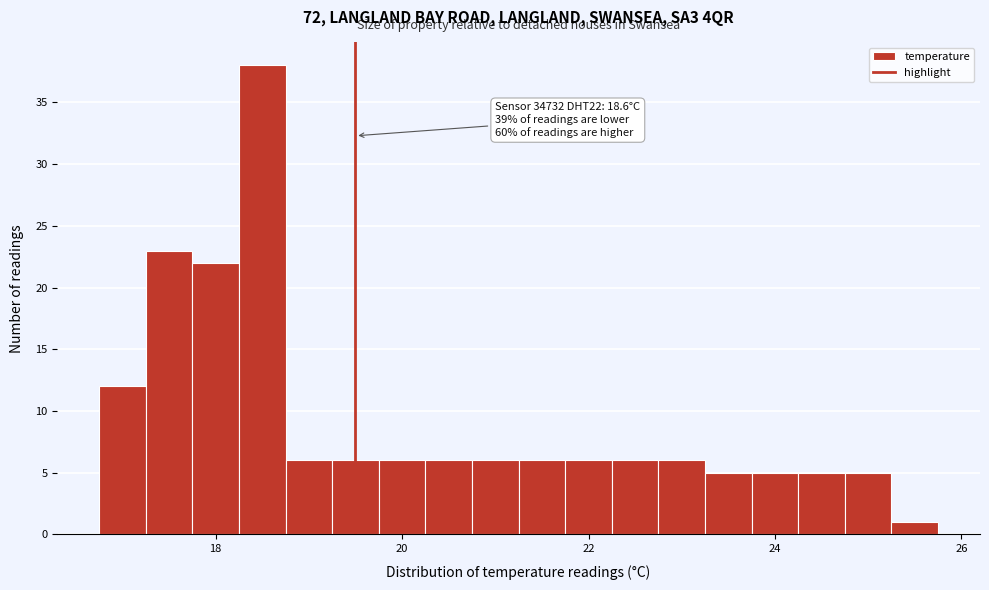

Around what value on the x-axis is the tallest bar? Give the approximate position of its centre, as read against the axis.

18.6